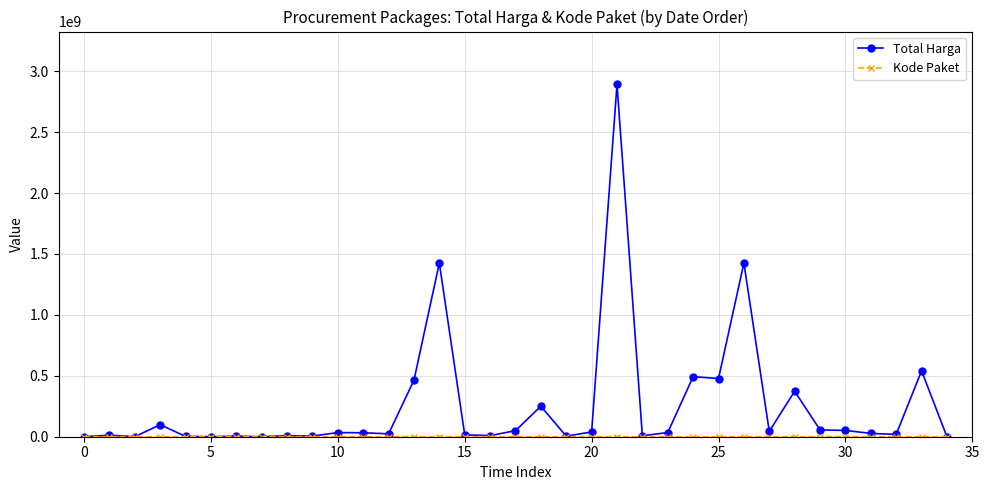

True or false: Total Harga has more than 0 points higher than both neighbors.

True